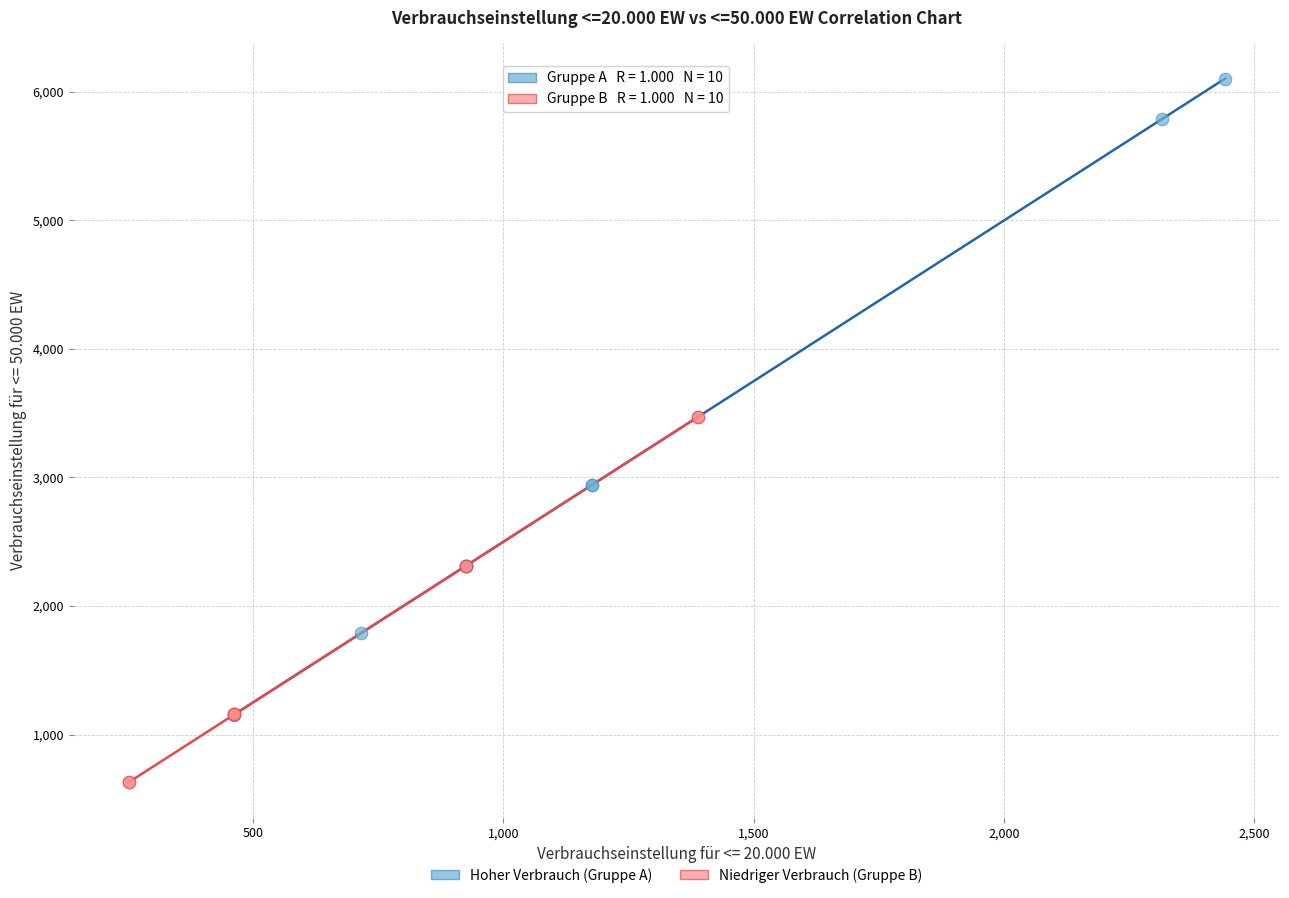

Which series contains the highest Y value?

Hoher Verbrauch (Gruppe A)